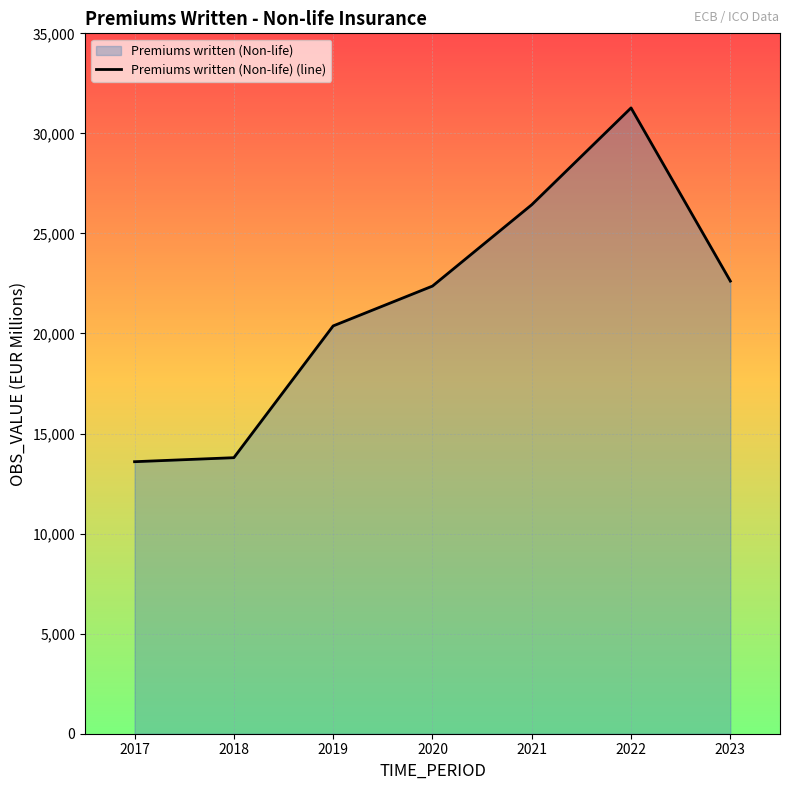

What is the change in value from 2019 to 2023?

+2239.6